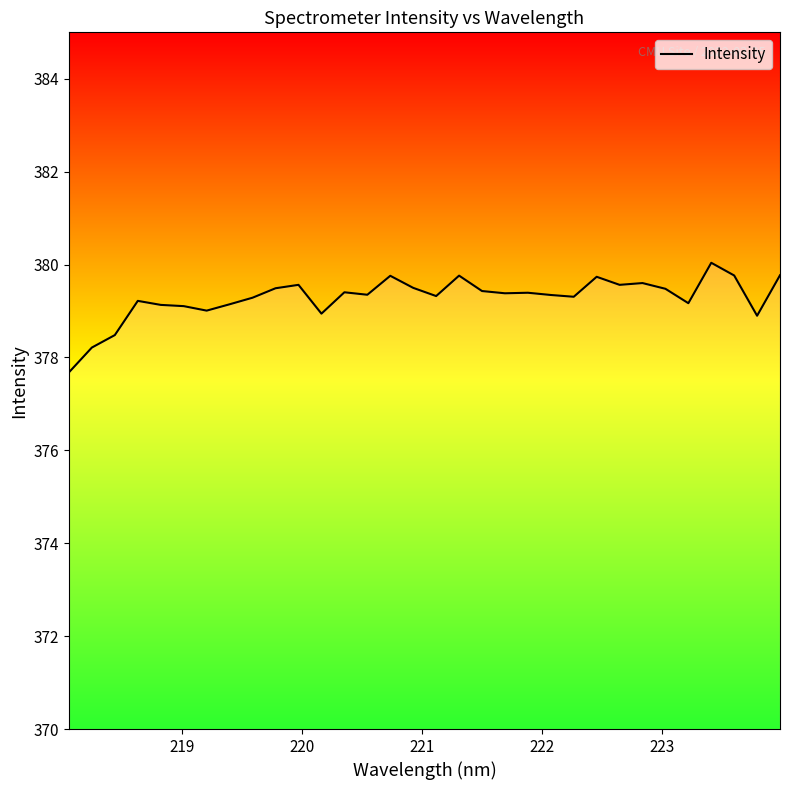

True or false: there are more than 2 points higher than both neighbors.

True